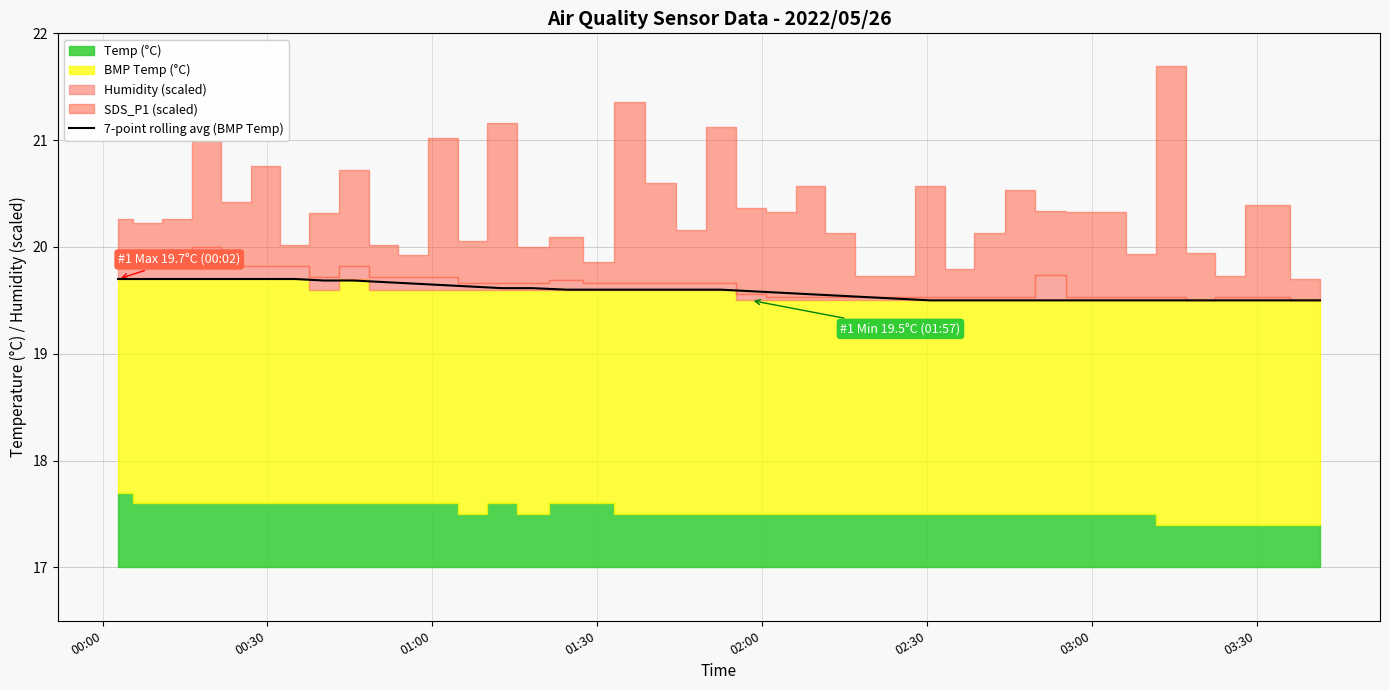

What is the sum of all values?

783.5